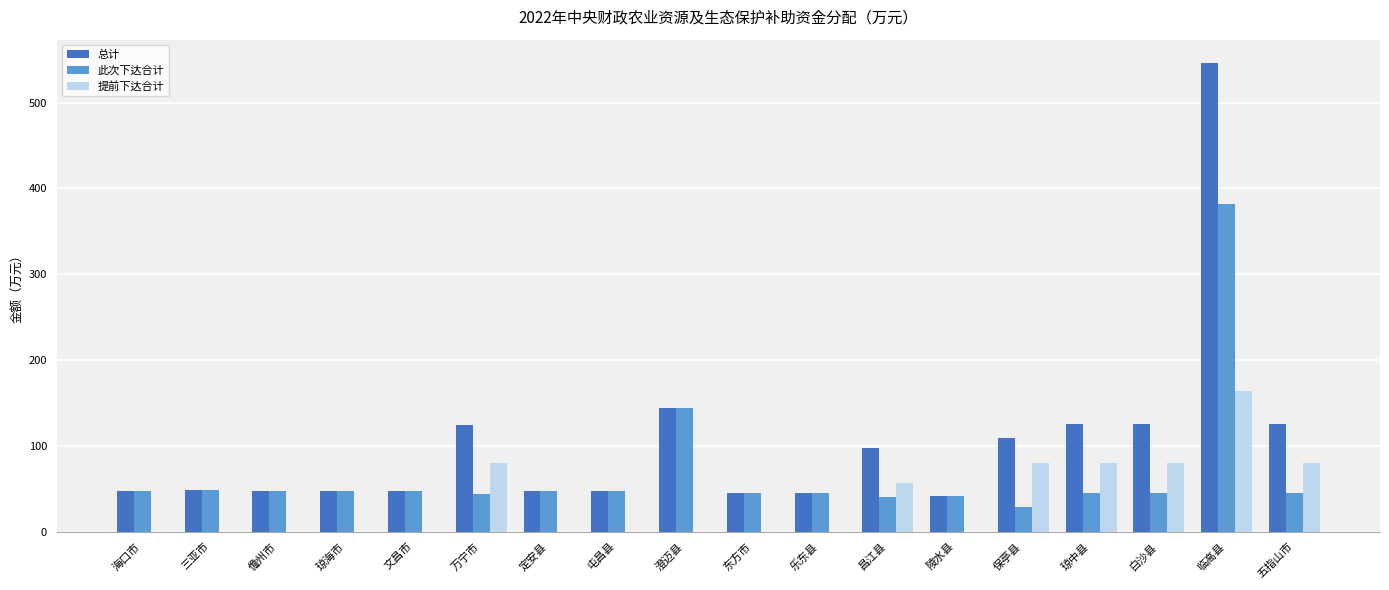

Count the 提前下达合计 values in the range 0 to 80.

17